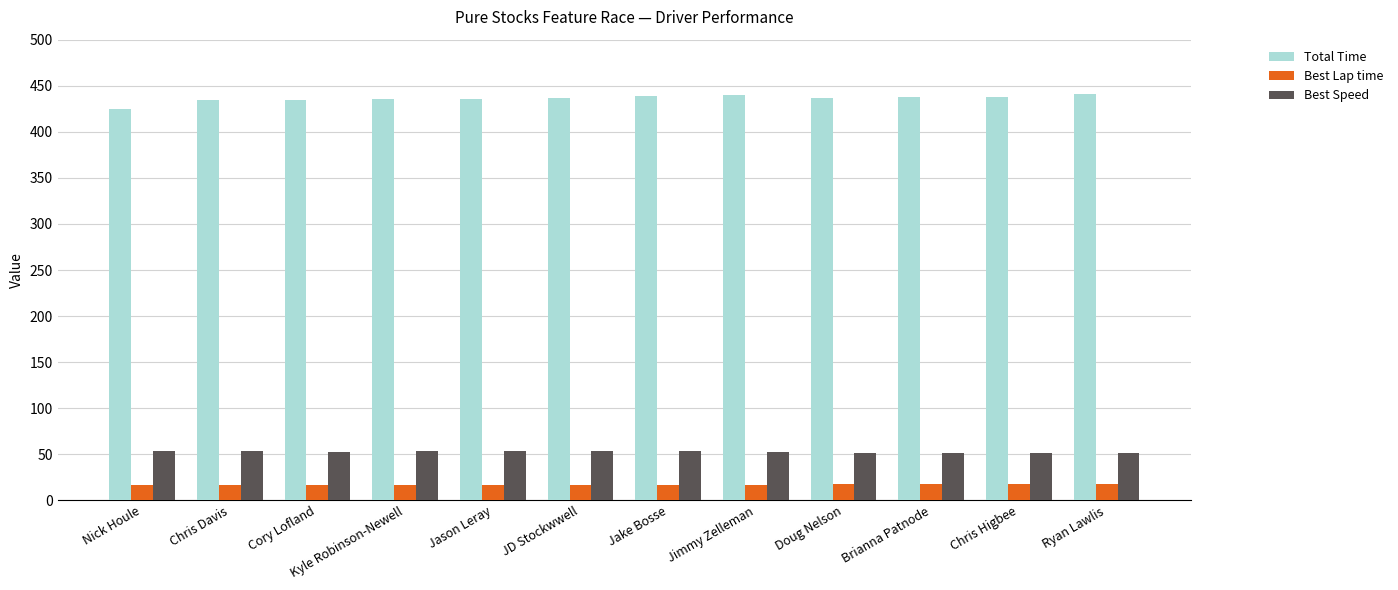

Rank the series by their maximum value, from highest to lowest.

Total Time, Best Speed, Best Lap time